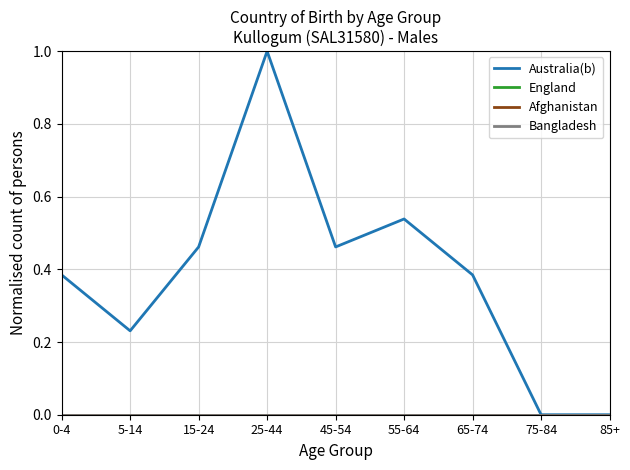

Is the value of England at 5-14 greater than the value of Afghanistan at 85+?

No